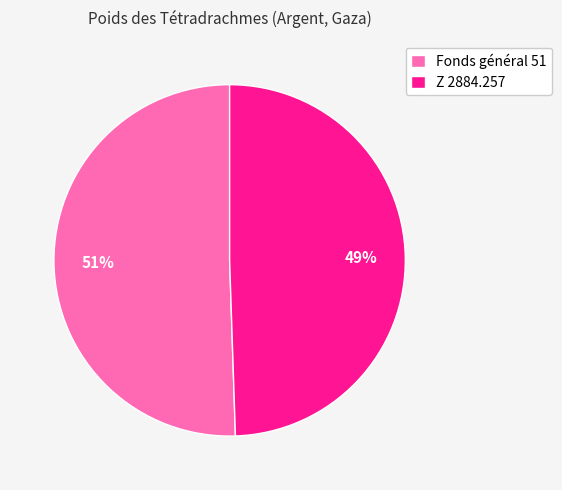

Is Z 2884.257 the majority of the pie?

No